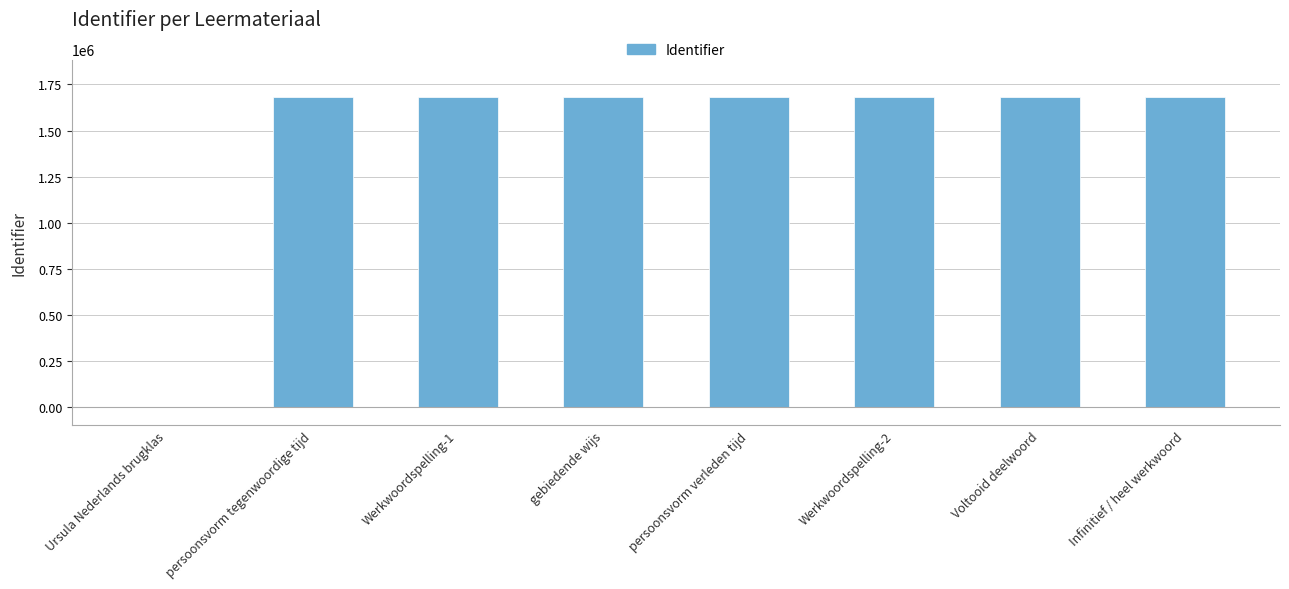

What is the ratio of the value at Werkwoordspelling-2 to the value at Voltooid deelwoord?

1.0